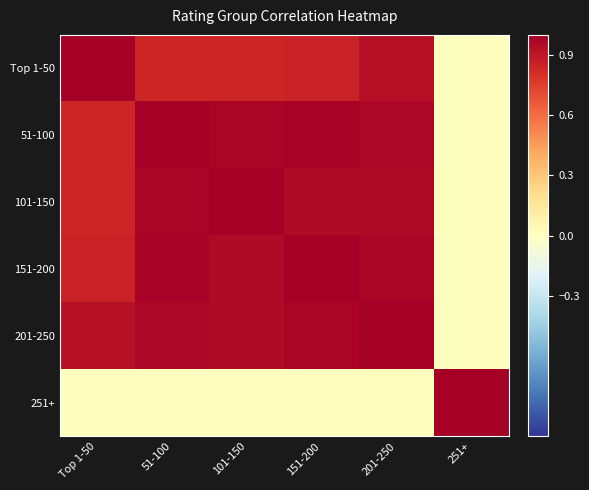

What is the greatest value displayed?

1.0